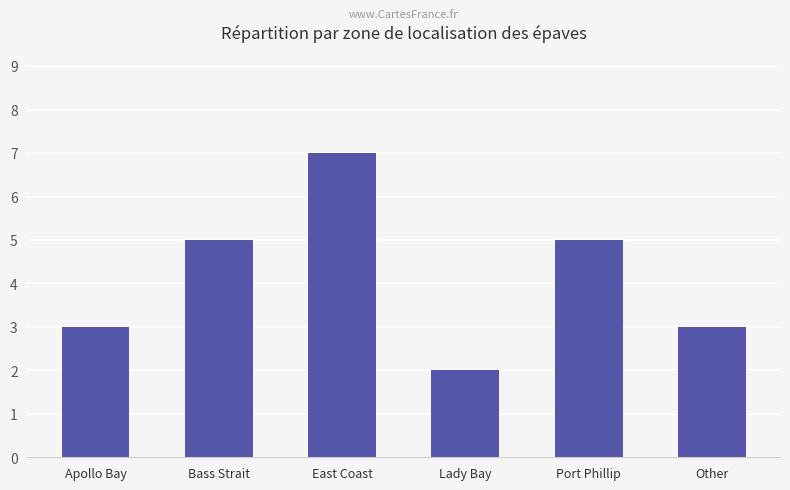

How many bars are there in total?

6